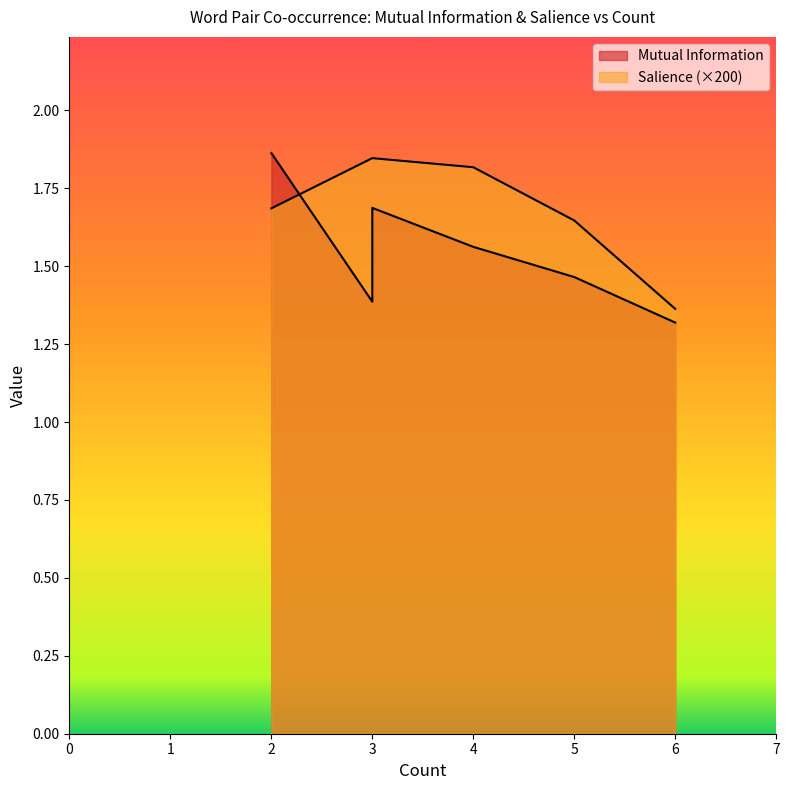

How many lines are shown in the chart?

2